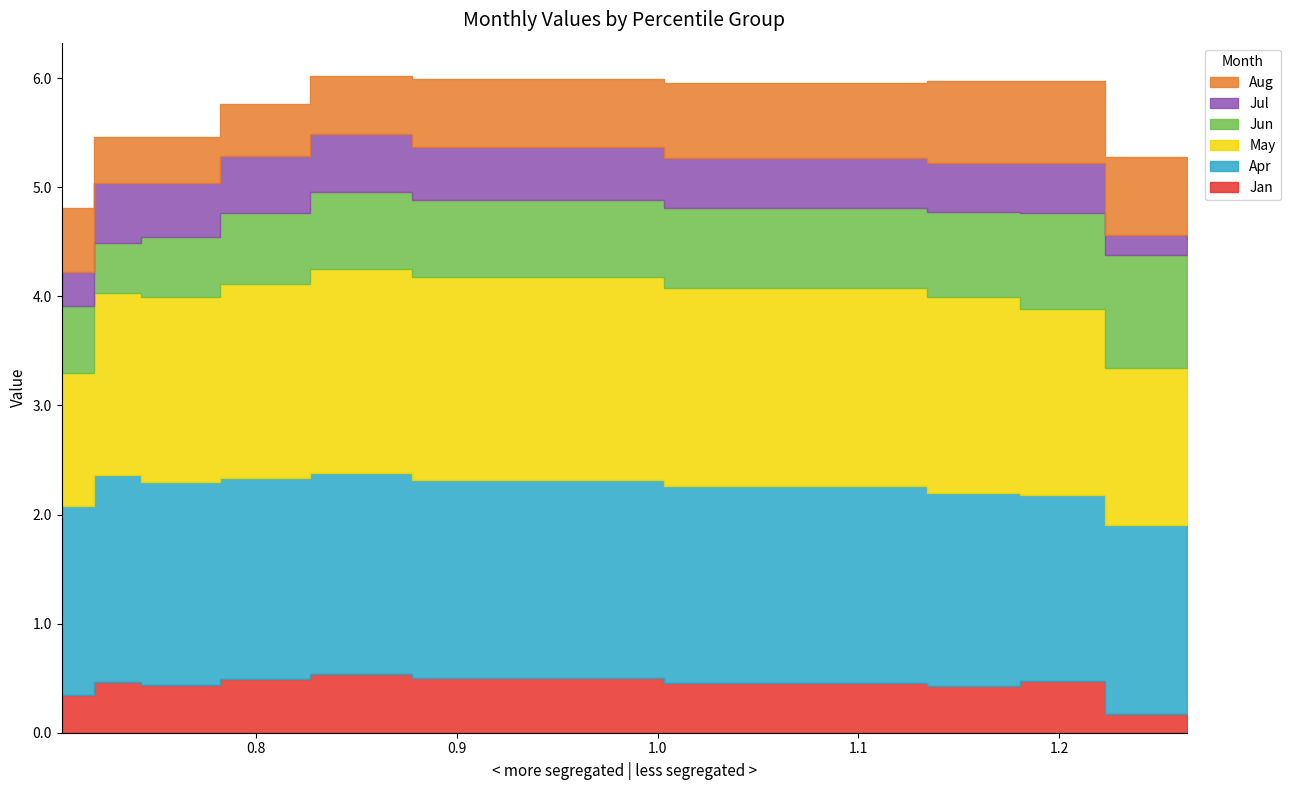

What are all the series names shown in the legend?

Jan, Apr, May, Jun, Jul, Aug